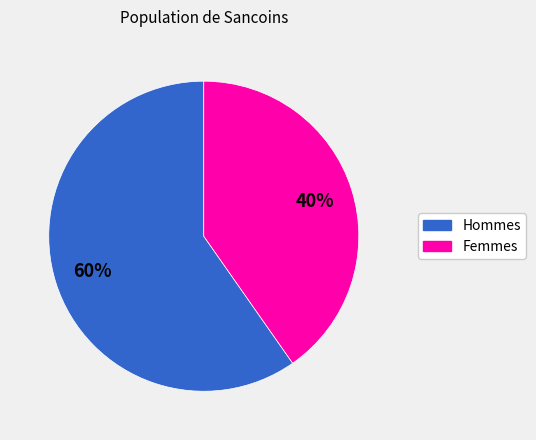

Does any single category account for the majority?

Yes